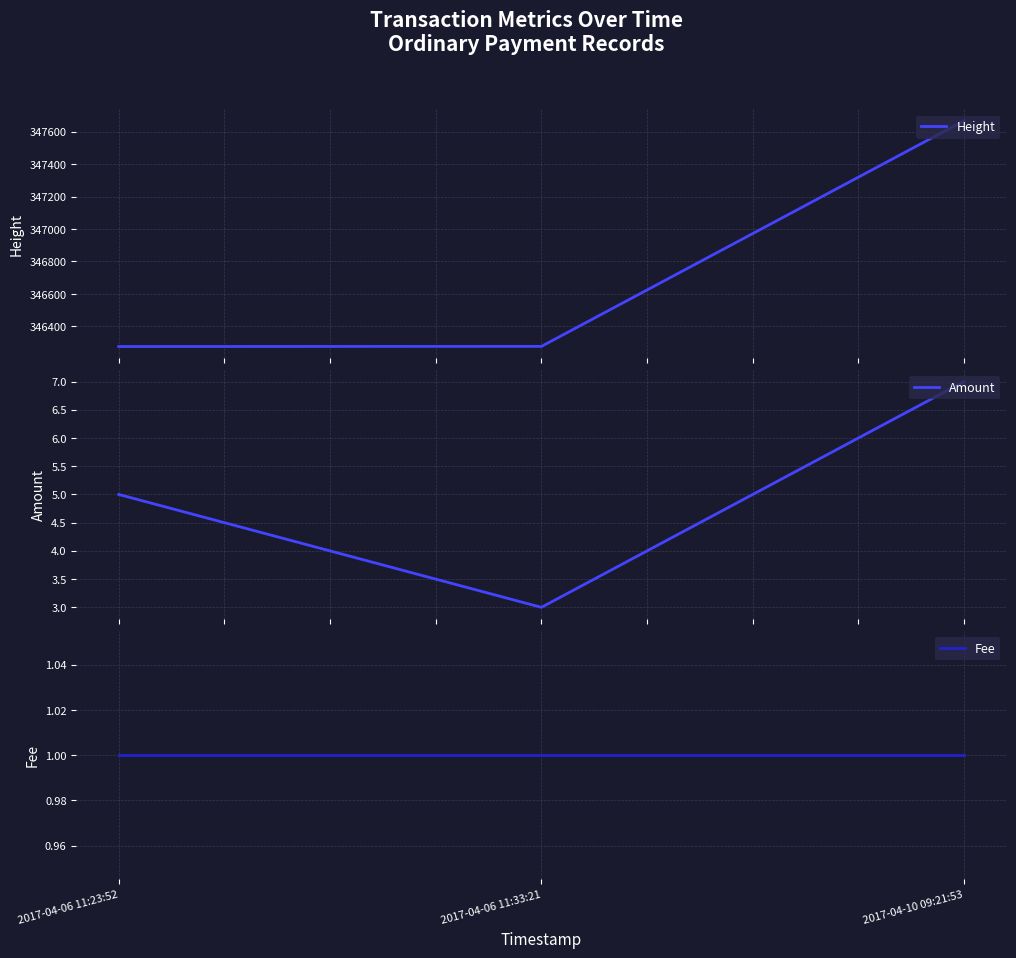

Reading left to right, what are all the values shown in this chart?

Height: 346276	346277	347667
Amount: 5	3	7
Fee: 1	1	1